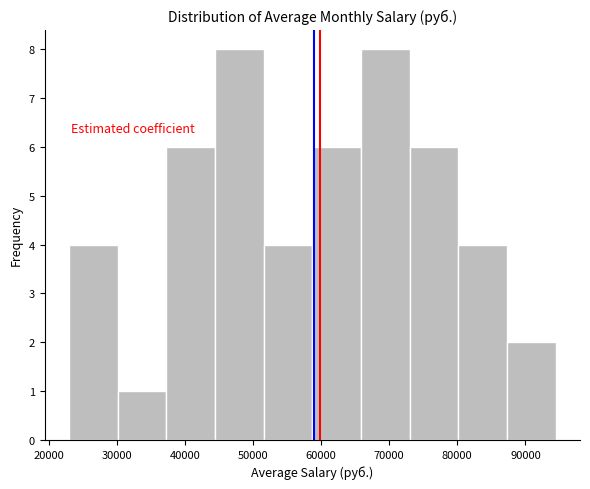

What is the height of the bar covering 23000 to 30000 on the x-axis? Neither the bar edges nor the heights are printed on the chart, so give them approximately, as read against the axes.

4